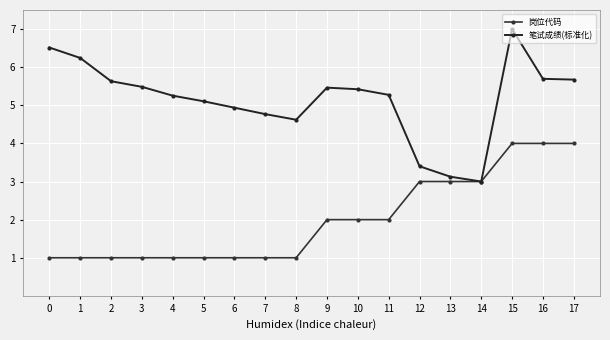

True or false: 岗位代码 and 笔试成绩(标准化) cross at least once.

False